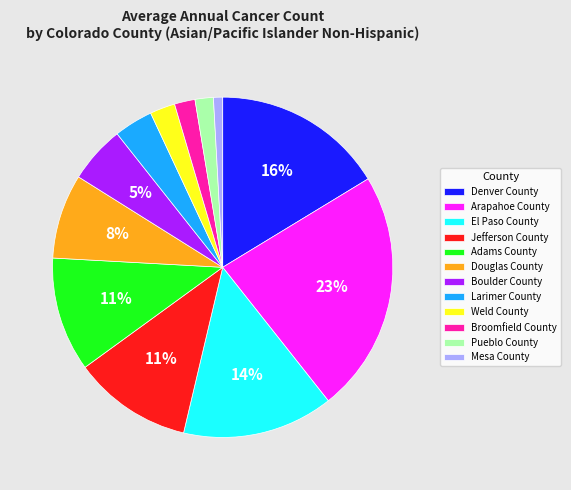

Do Boulder County and Denver County together represent more than half of the pie?

No